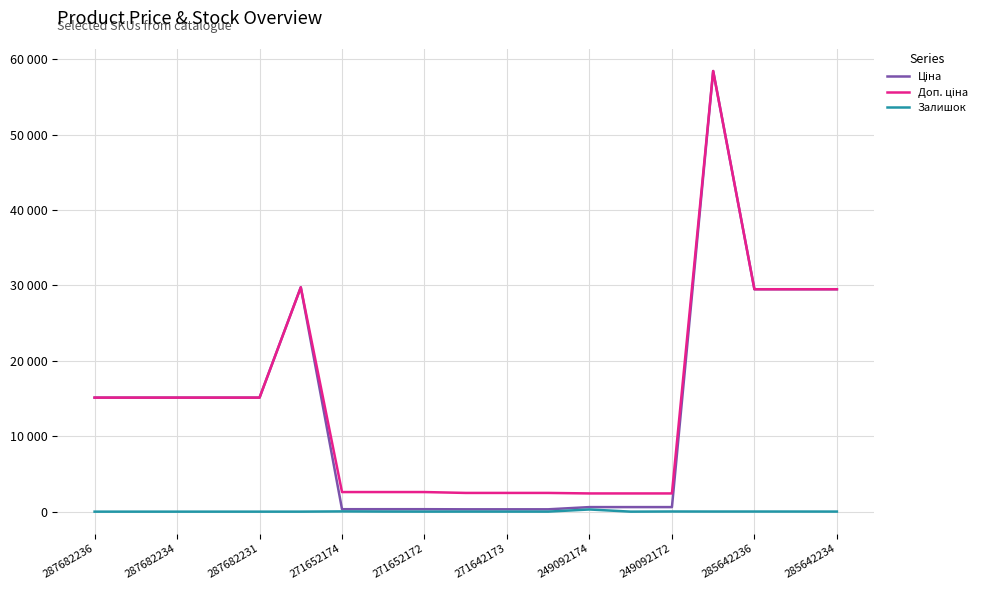

What is the maximum value for Залишок?

288.0